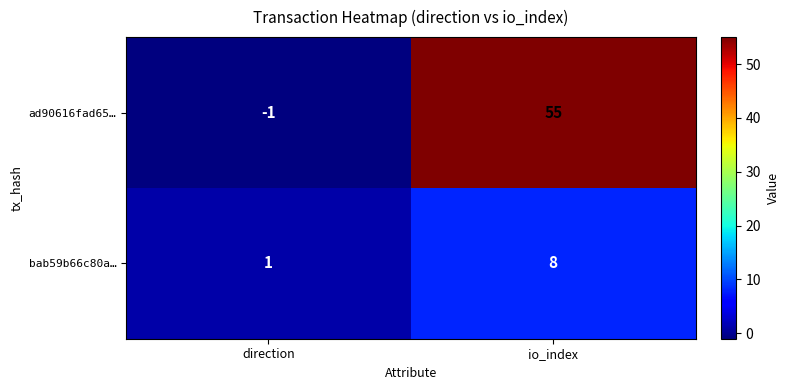

How many values in ad90616fad65… are below zero?

1